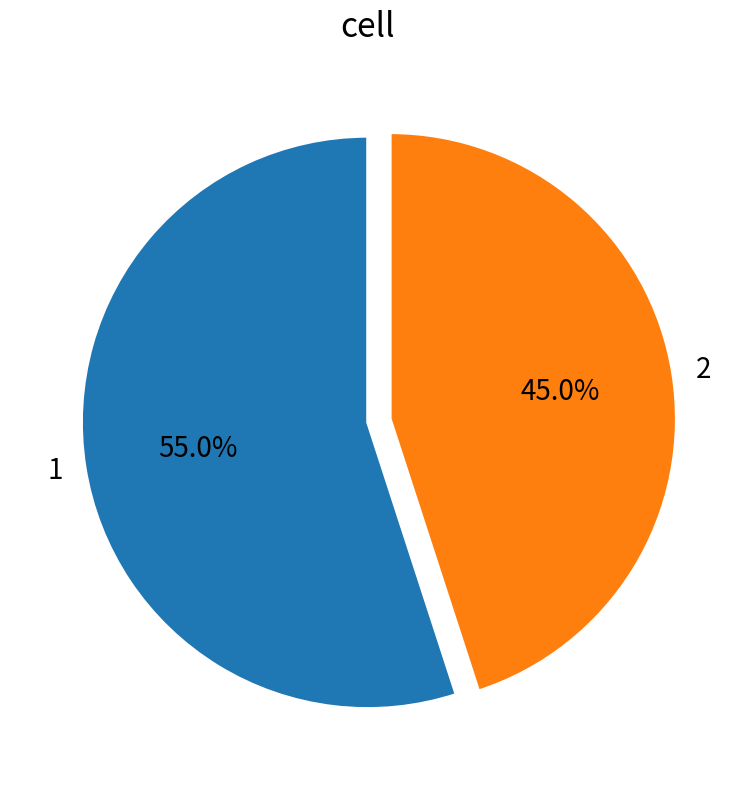

To the nearest percent, what is the average slice percentage?

50%